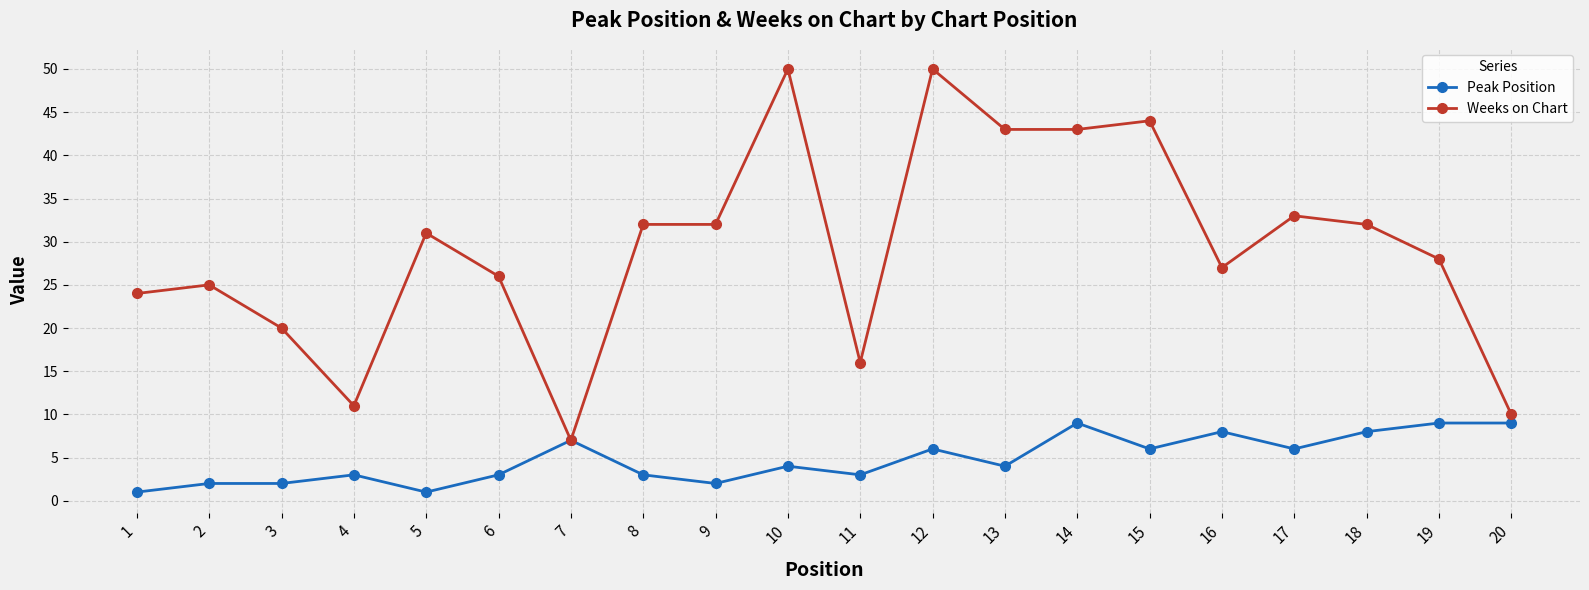

Which series changed the most between 4 and 11?

Weeks on Chart